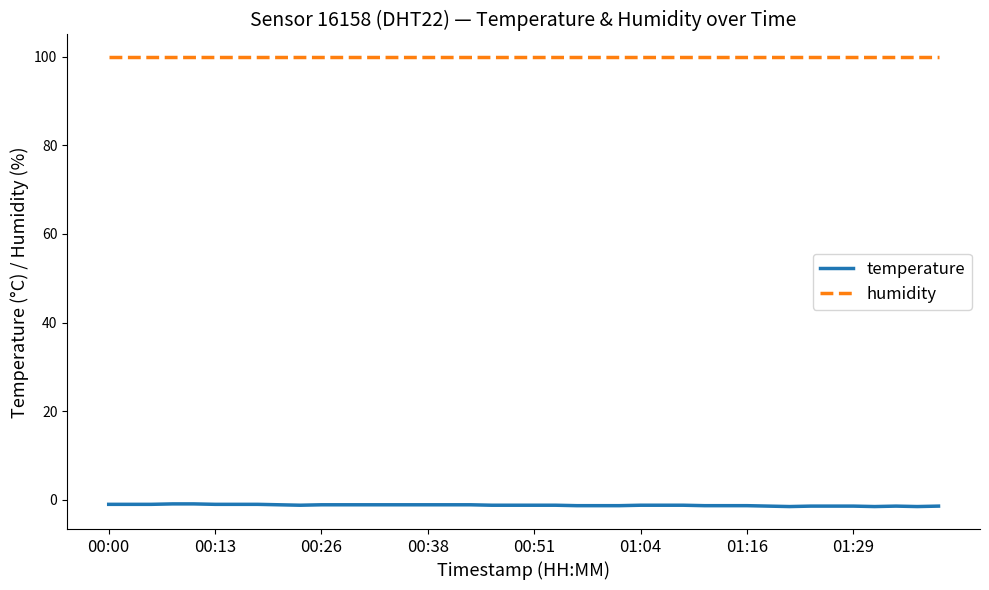

What is the maximum value shown in the chart?

99.9